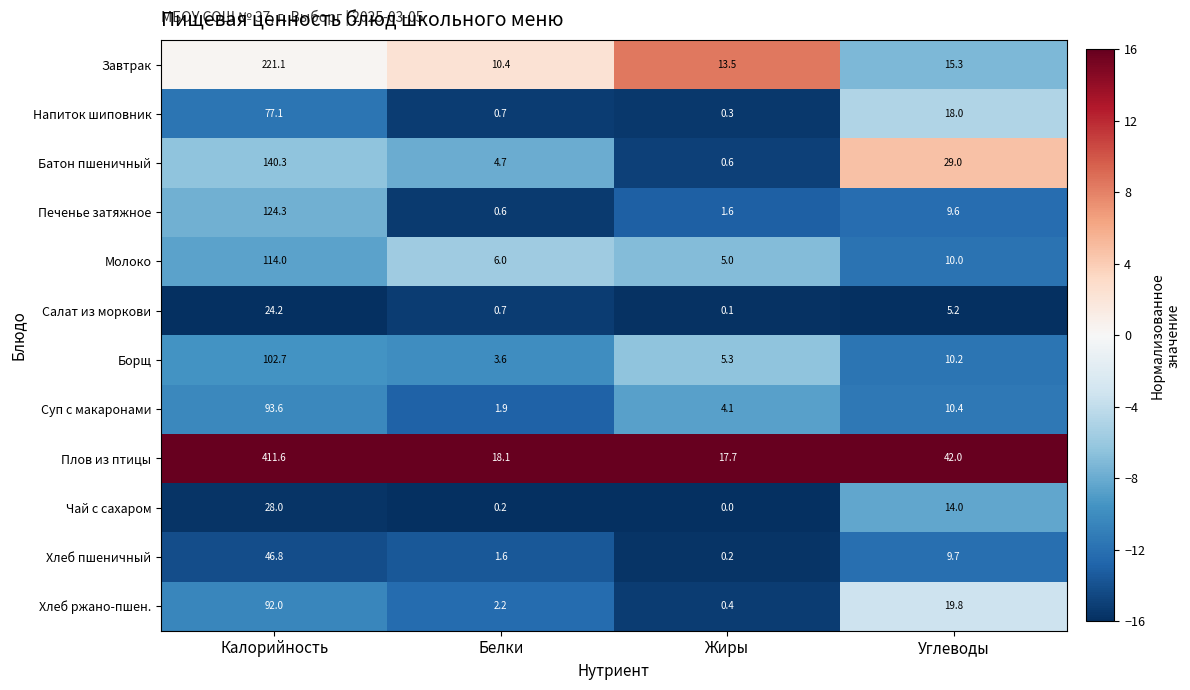

How many data points in Печенье затяжное are less than 9?

2